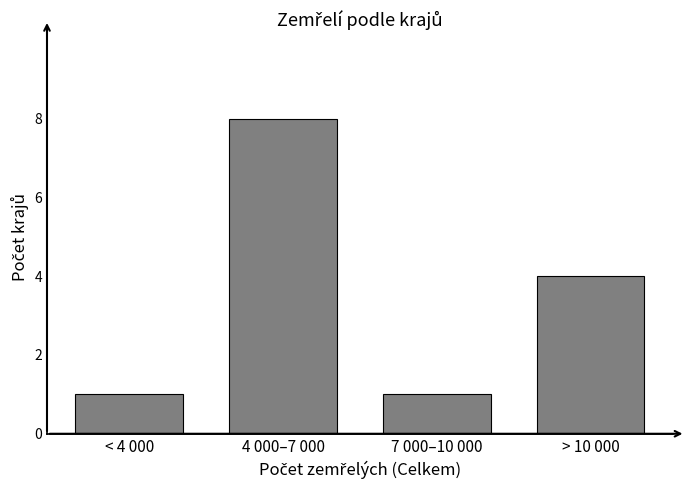

Reading left to right, what are all the values shown in this chart?

< 4 000=1	4 000–7 000=8	7 000–10 000=1	> 10 000=4